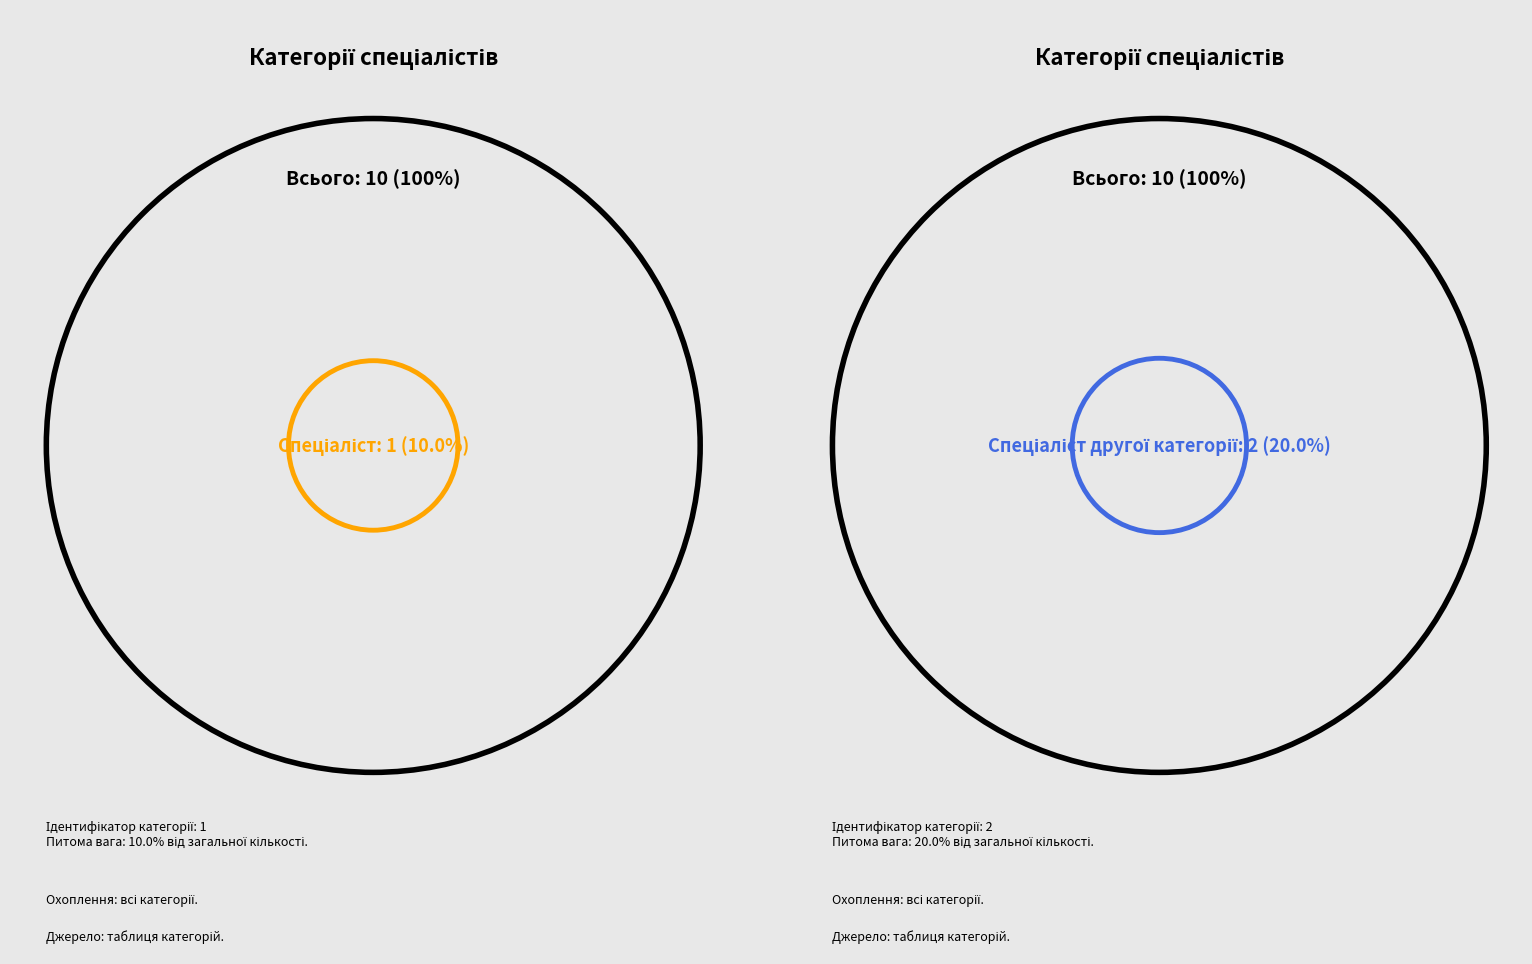

Is there a majority slice in this chart?

No